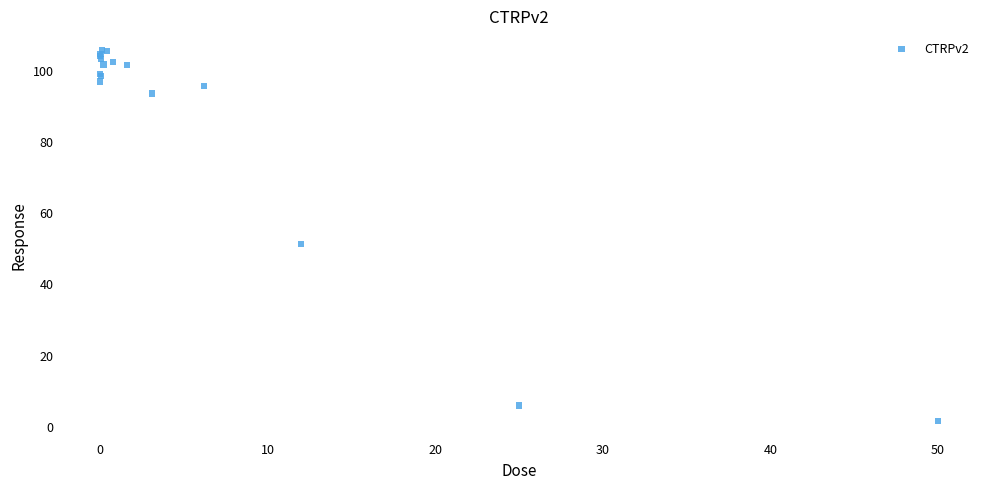

What Y value in the scatter plot is closest to 53?

51.3